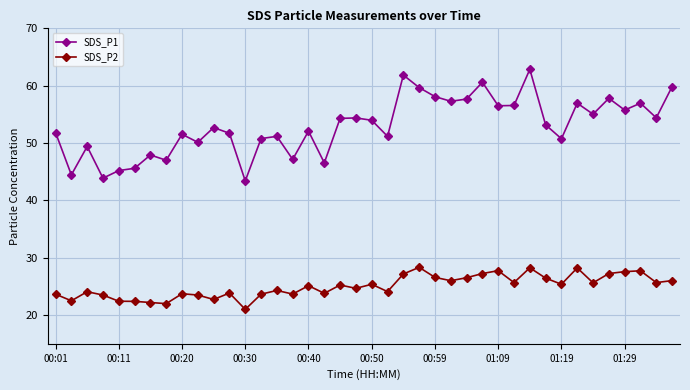

What is the difference between the second highest and second lowest values in the SDS_P1 series?

18.0